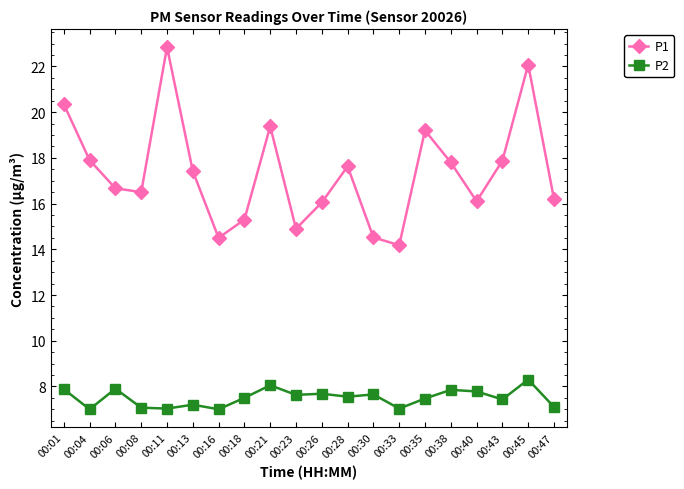

Is it true that P2 equals 13.3 at 00:01?

False